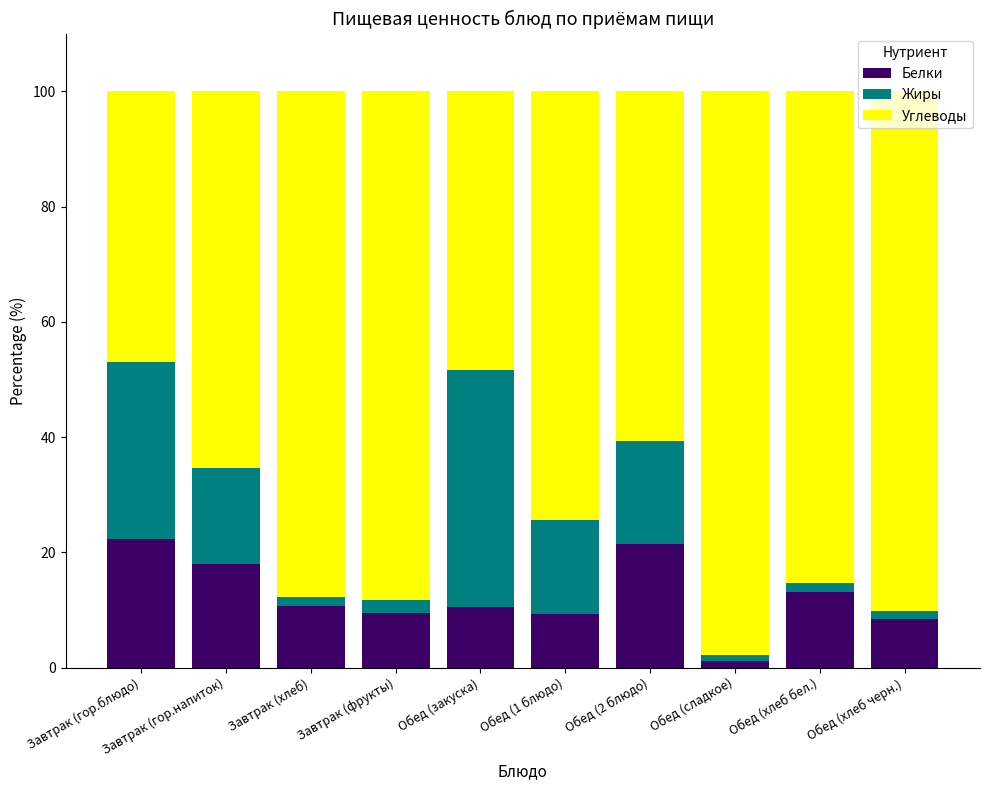

What is the average value of the Белки series?

12.4